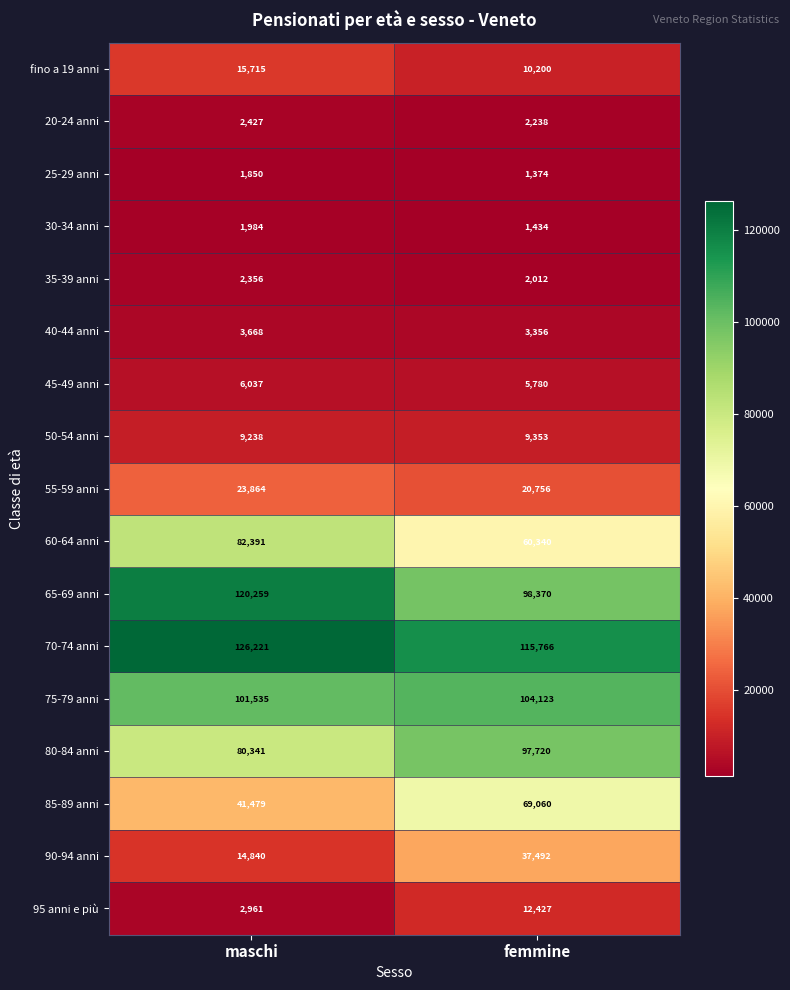

What is the spread (max minus min) of values at maschi?

124371